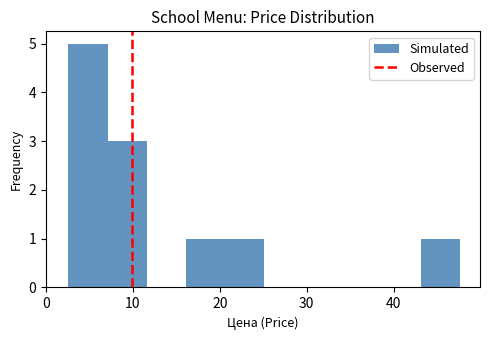

Over which range of the x-axis is the bar tallest?

3 to 7